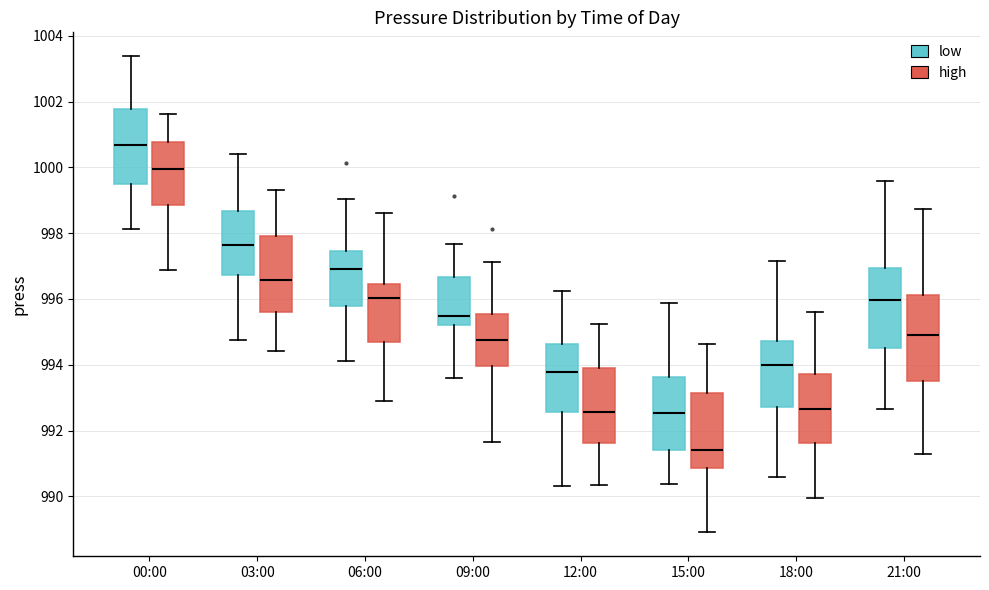

Where does the lower whisker of the box for 00:00 (high) end on the y-axis? The values are not printed on the chart, so give them approximately, as read against the axis.

996.8